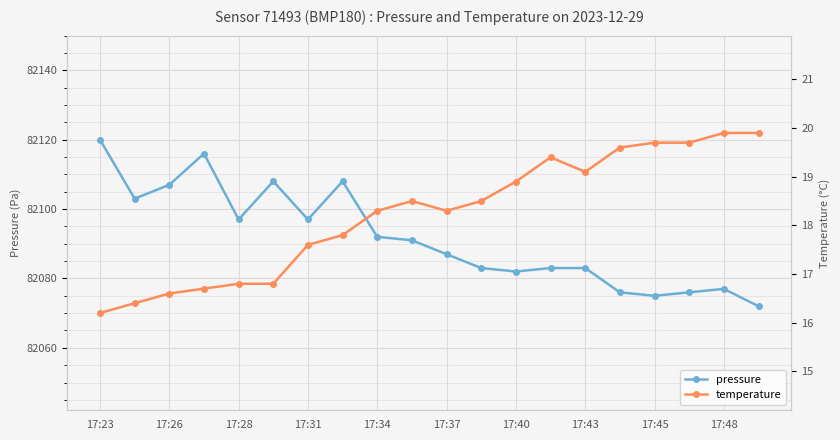

What is the lowest value of the pressure series?

82072